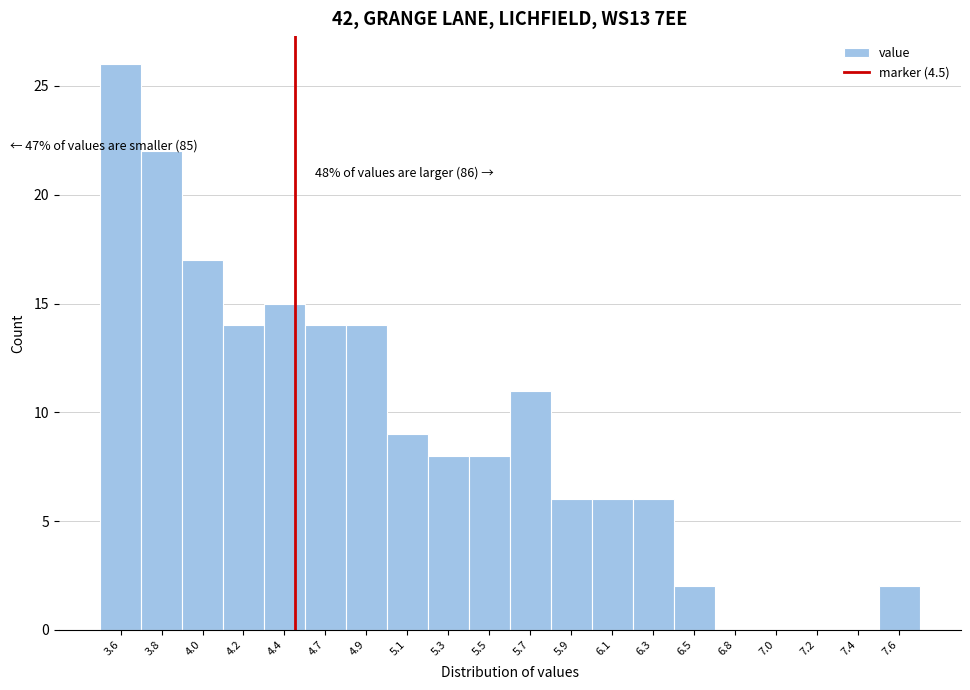

Over which range of the x-axis is the bar tallest?

3.50 to 3.71